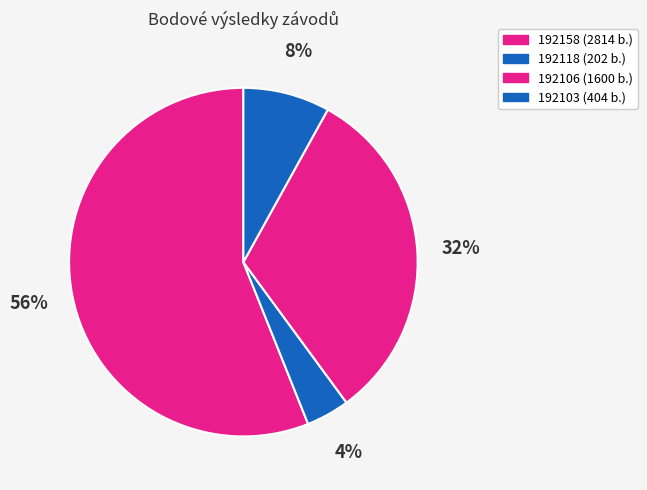

To the nearest percent, what is the difference between the largest and smallest slice percentages?

52%